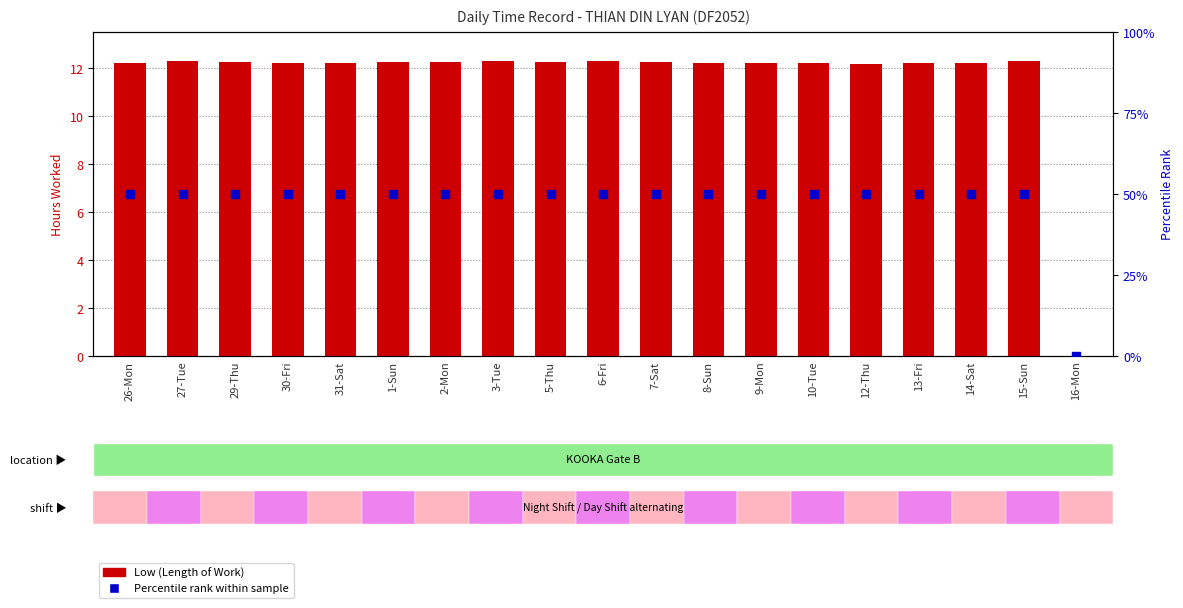

What is the total value across all series at 27-Tue?

62.3